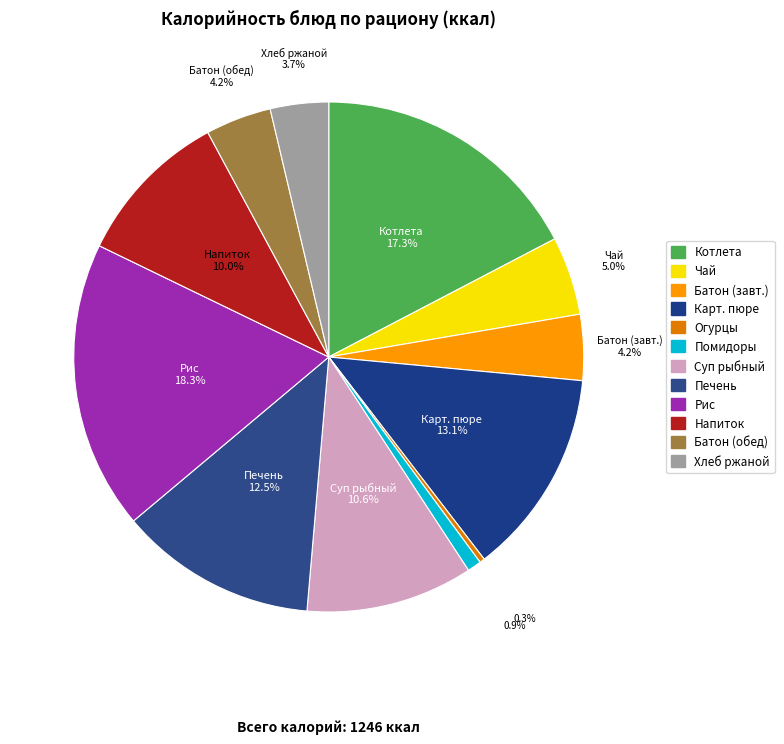

Is there a majority slice in this chart?

No